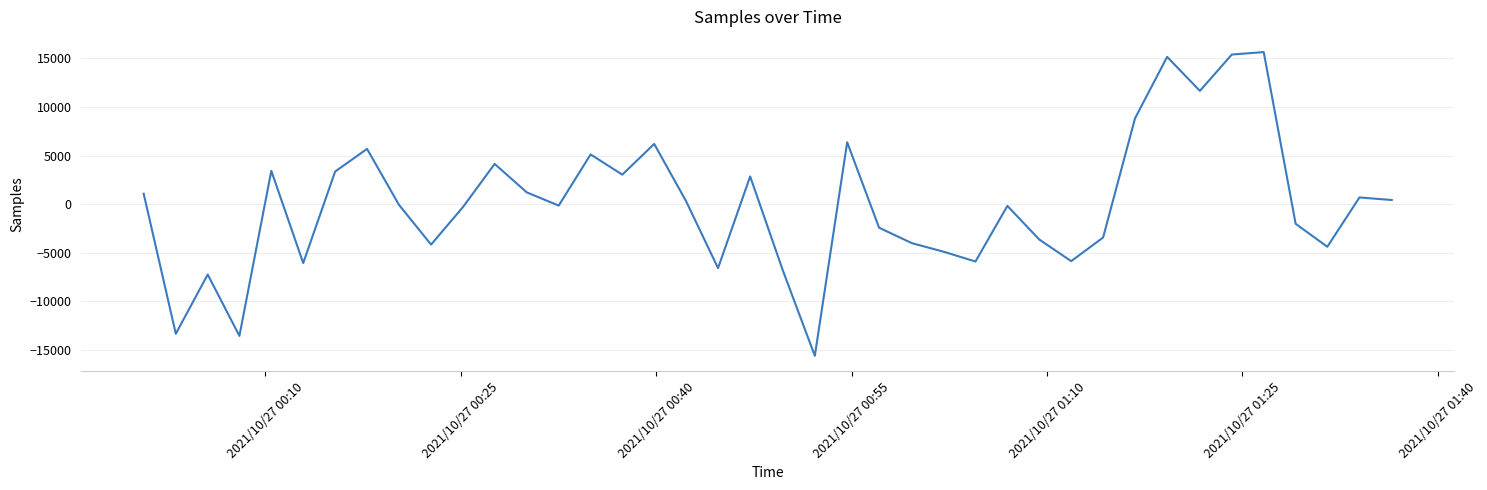

What is the difference between the maximum and minimum values?

31273.0